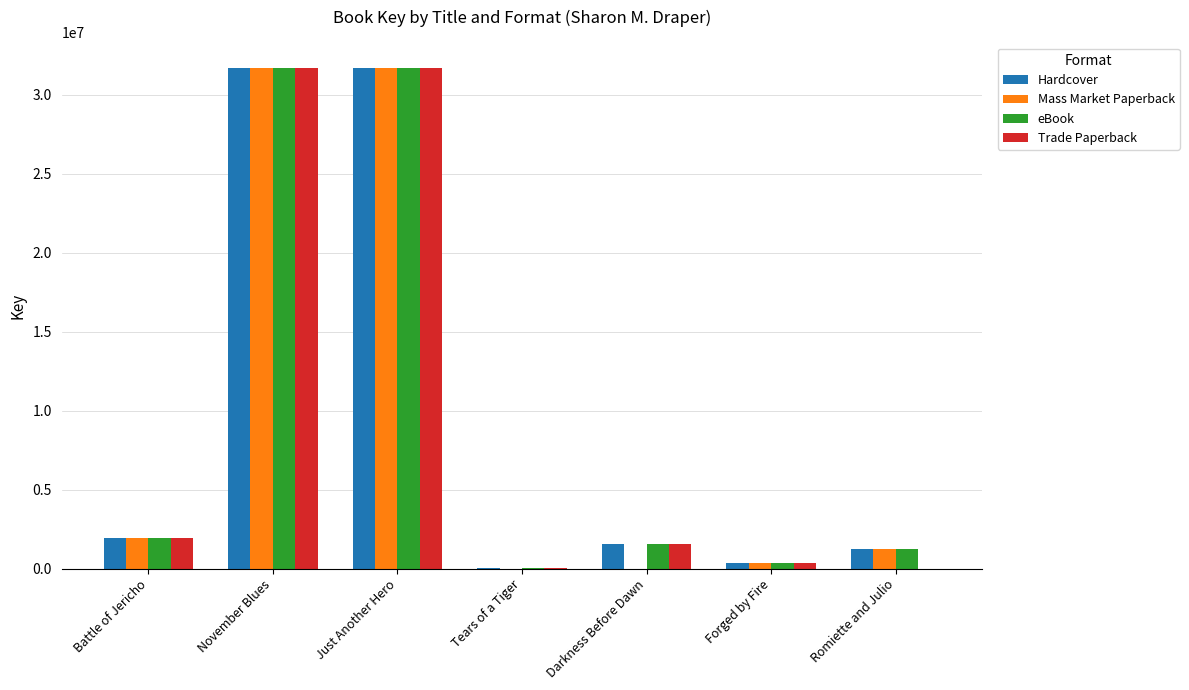

Count the number of categories in the chart.

7